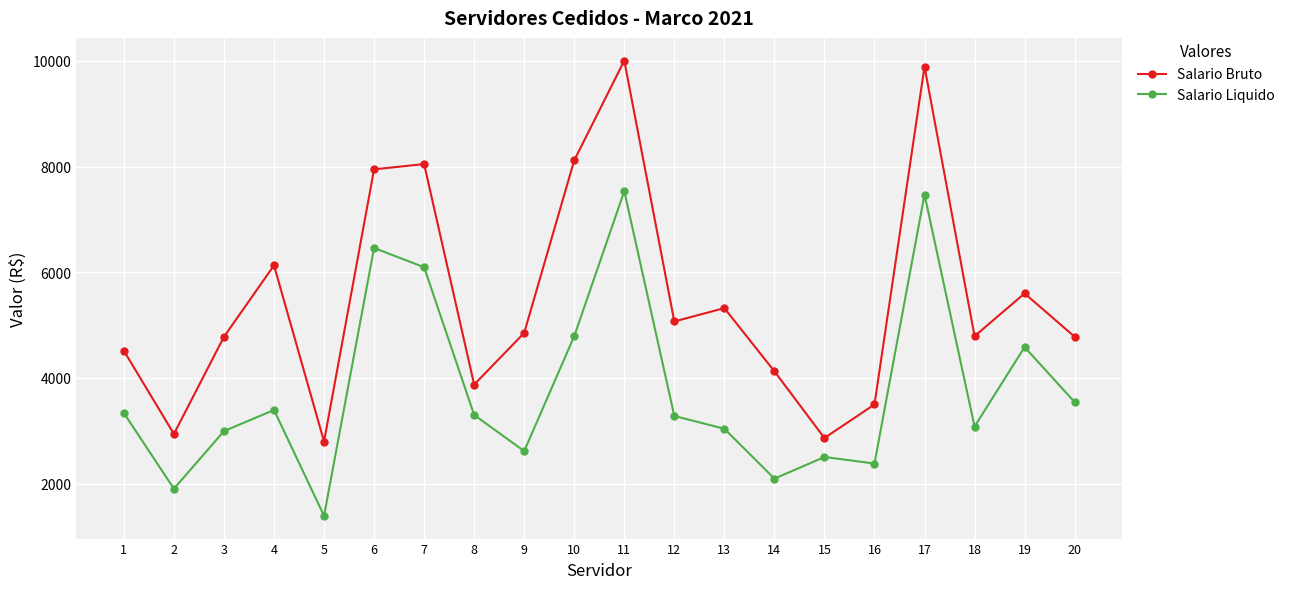

Does the chart display data point markers on the line(s)?

Yes